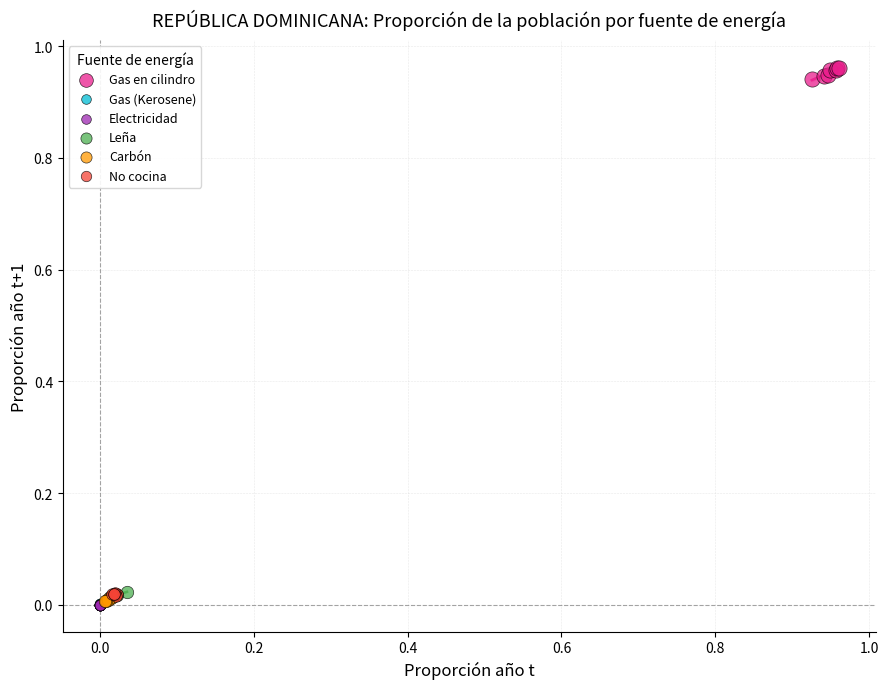

What are all the series names shown in the legend?

Gas en cilindro, Gas (Kerosene), Electricidad, Leña, Carbón, No cocina